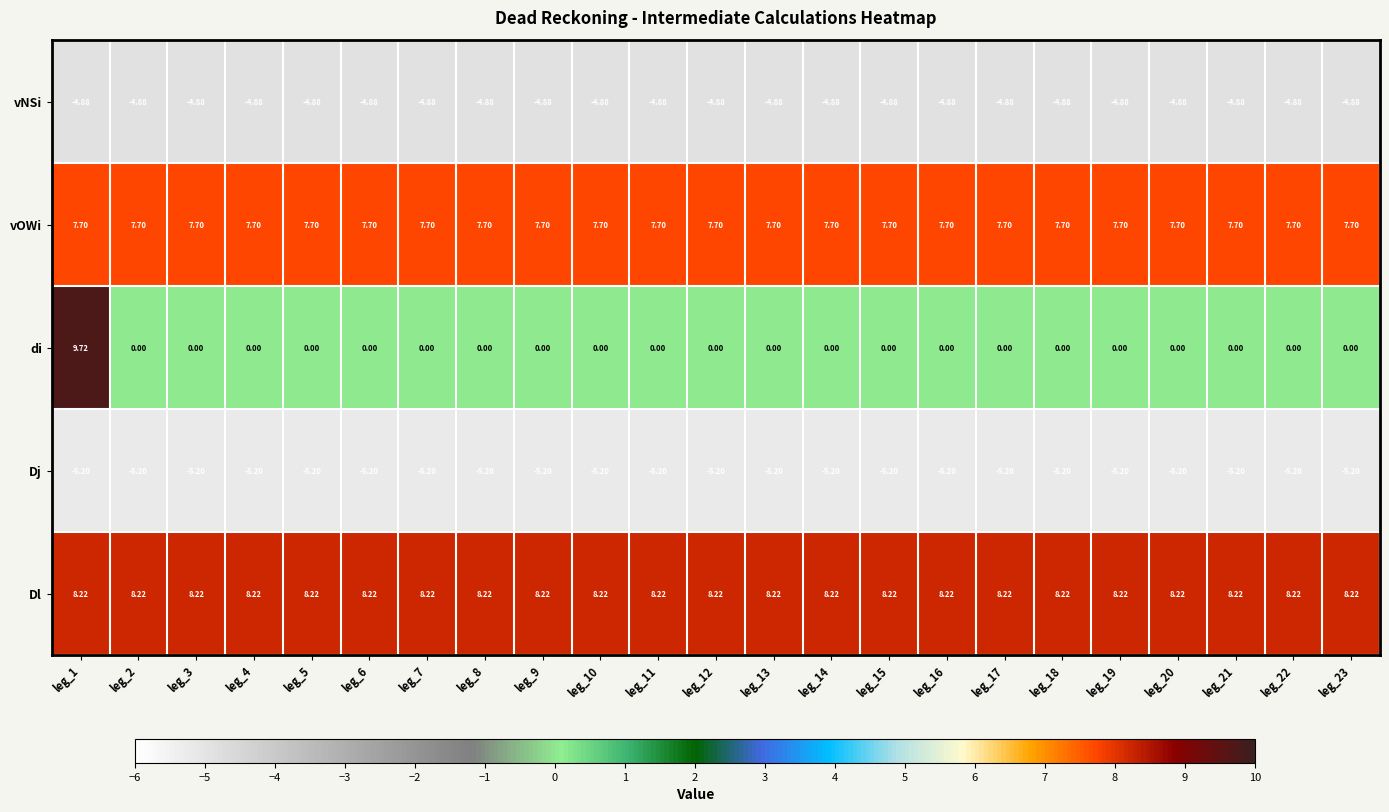

At leg_13, list the series in order from largest to smallest.

Dl, vOWi, di, vNSi, Dj